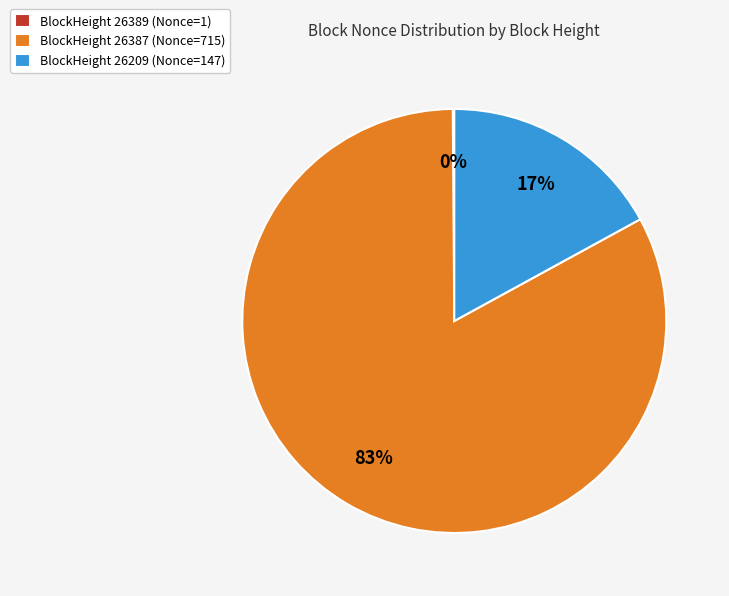

True or false: BlockHeight 26387 (Nonce=715) accounts for 83% of the total.

True